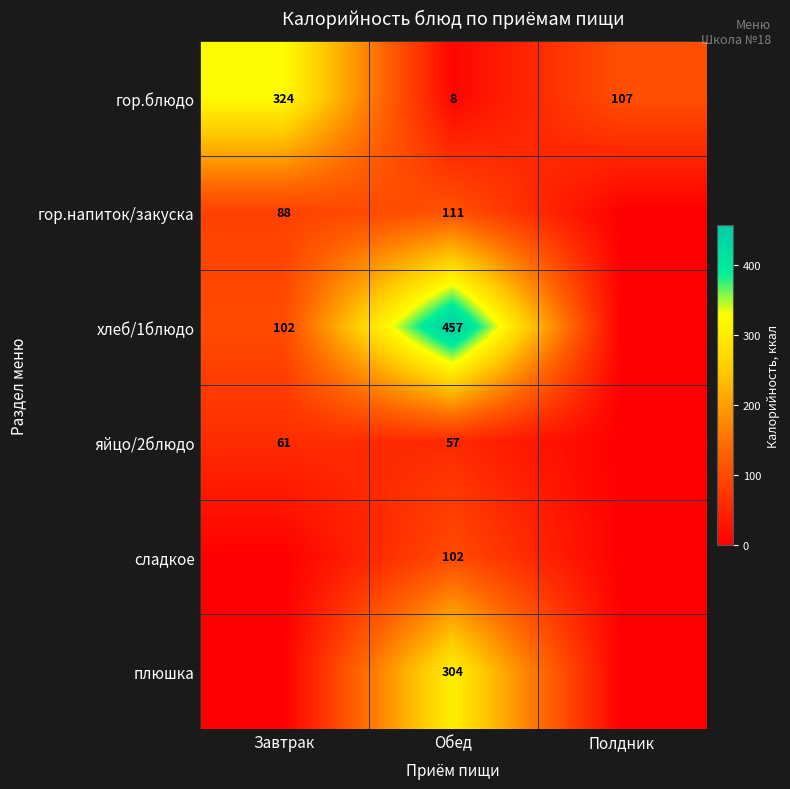

At how many categories does at least one series exceed 12?

3